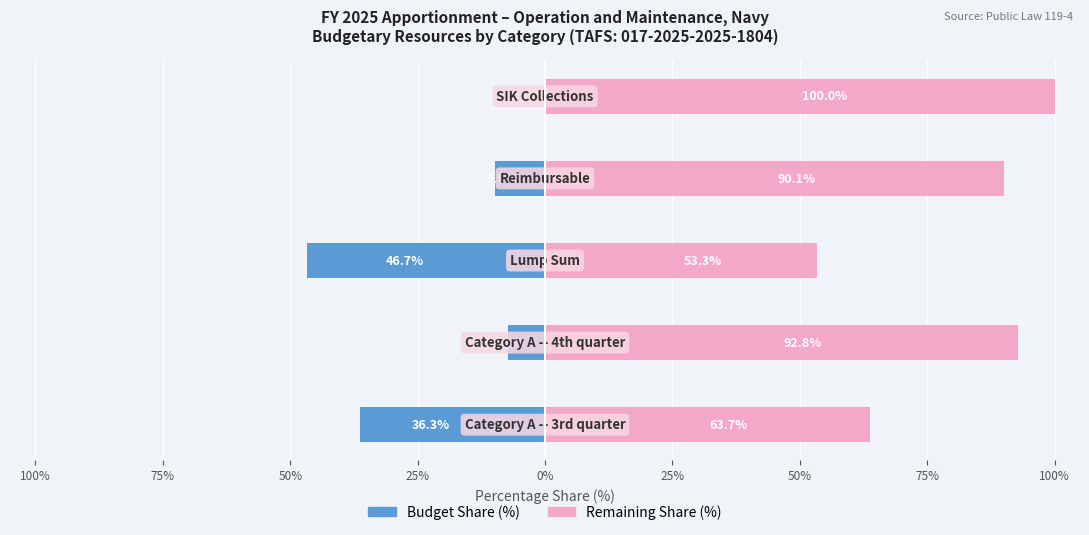

At 75%, list the series in order from smallest to largest.

Budget Share (%), Remaining Share (%)